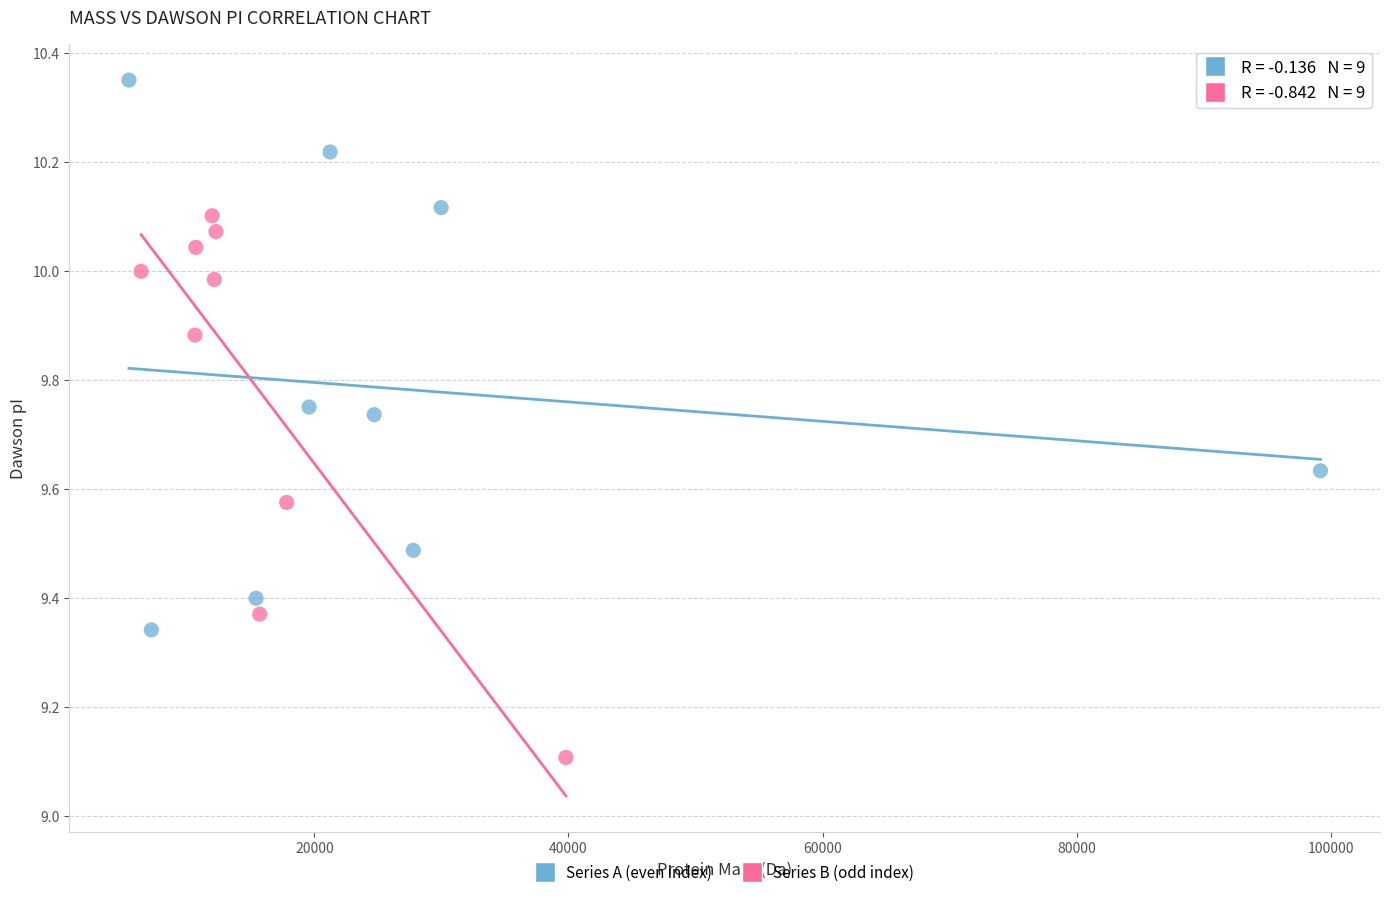

What are all the series names shown in the legend?

Series A (even index), Series B (odd index)